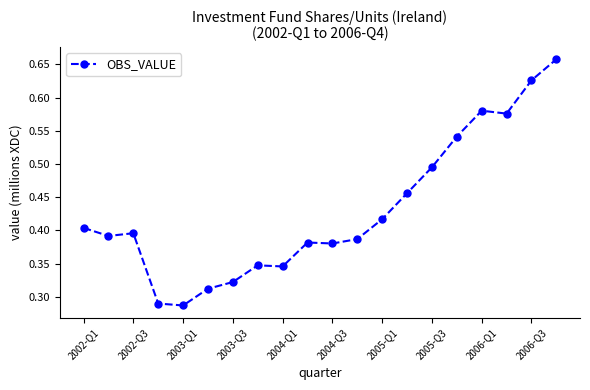

How many values are between 0 and 1?

20